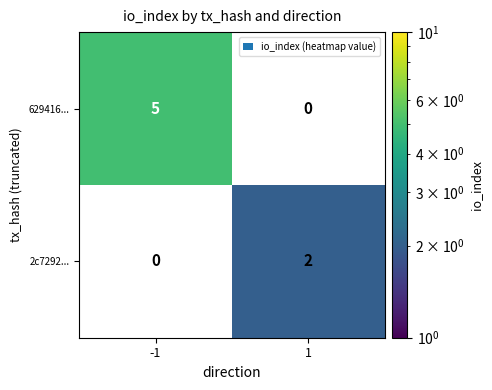

What is the sum of the 629416... values at 1 and -1?

5